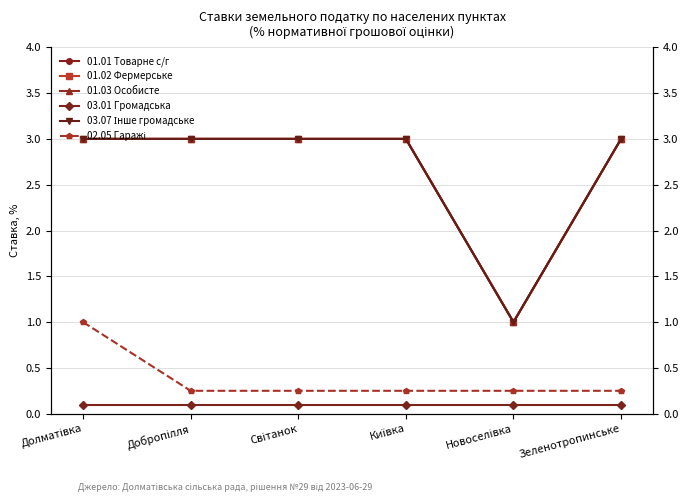

Which category has the highest value across all series?

Долматівка